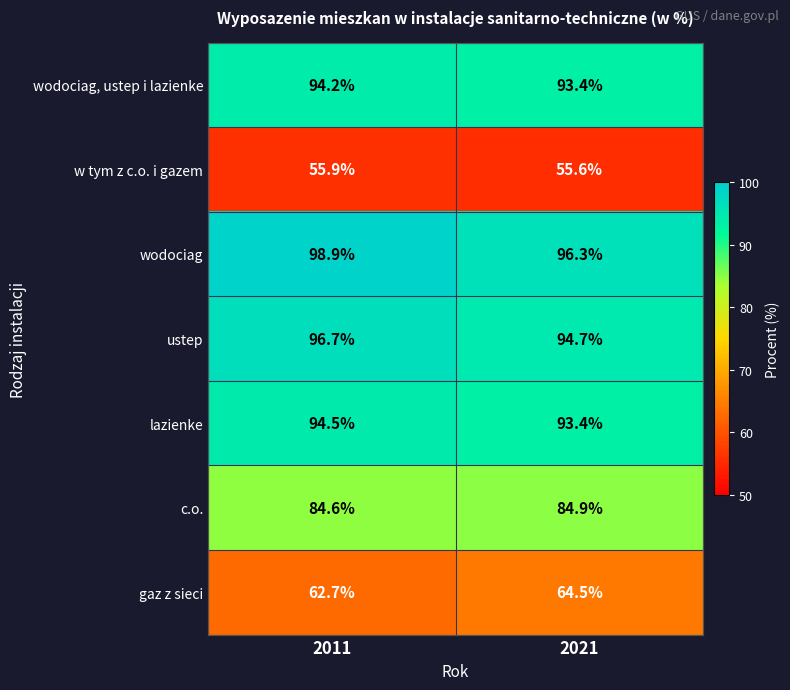

At which category is the sum across all series the highest?

2011